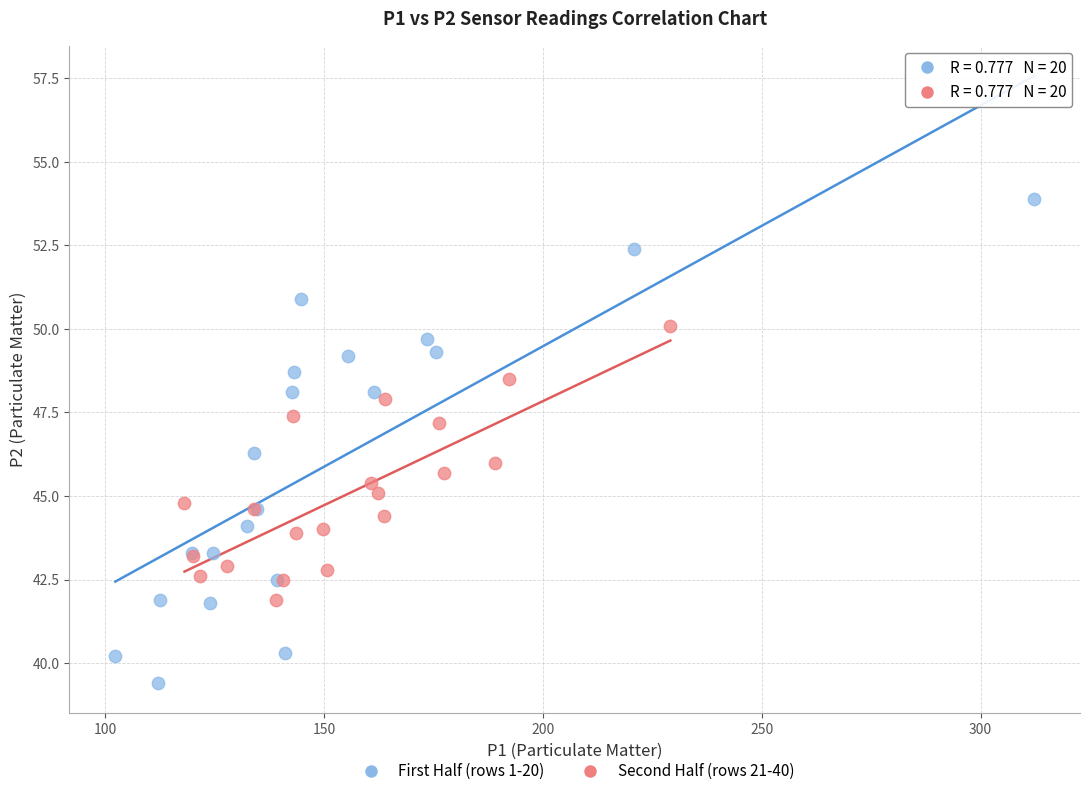

Which series contains the lowest Y value?

First Half (rows 1-20)